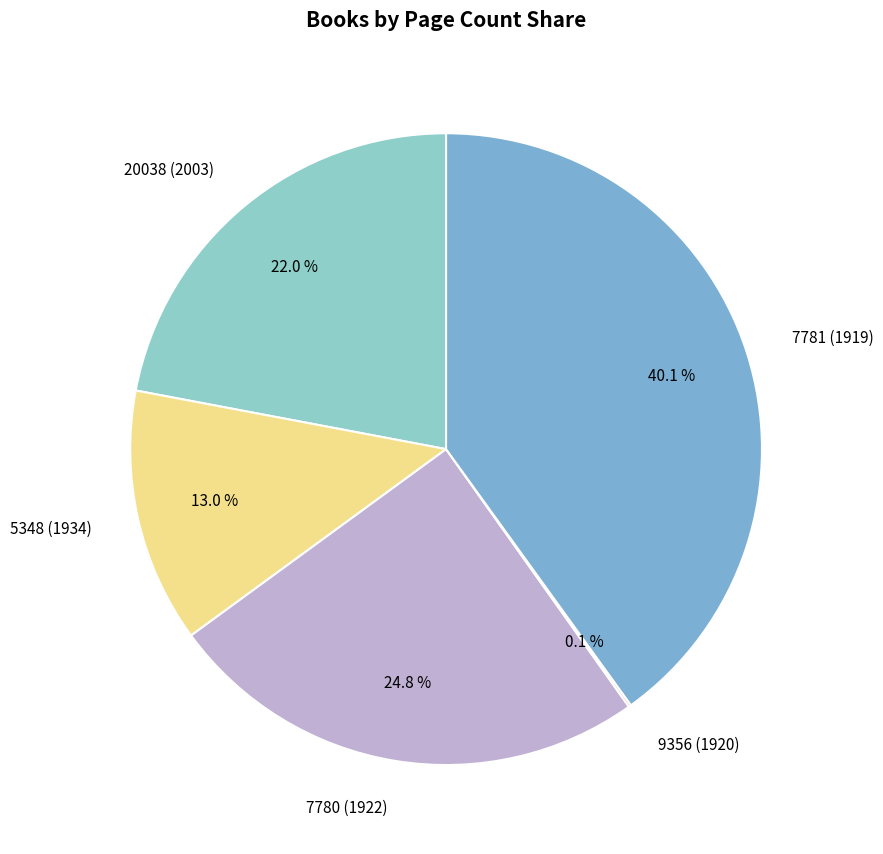

Which category has the biggest portion of the pie?

7781 (1919)